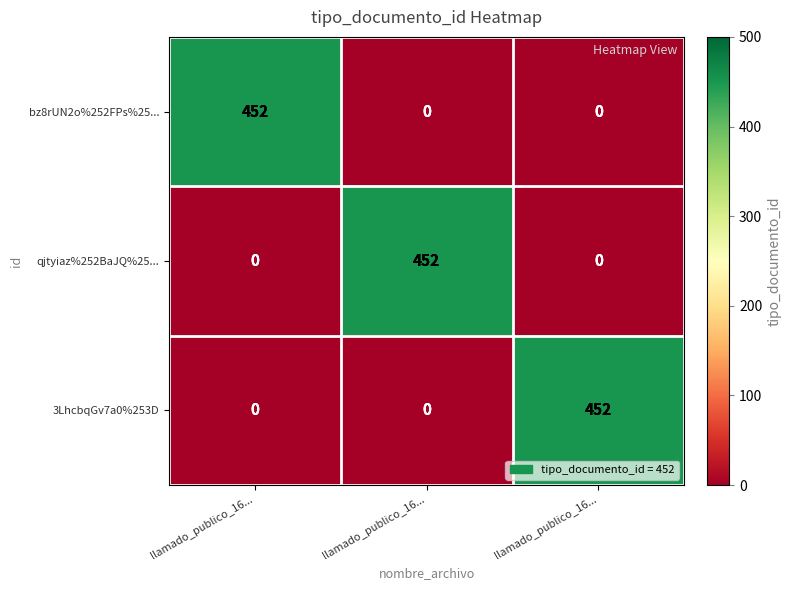

At which category is the sum across all series the highest?

llamado_publico_16...